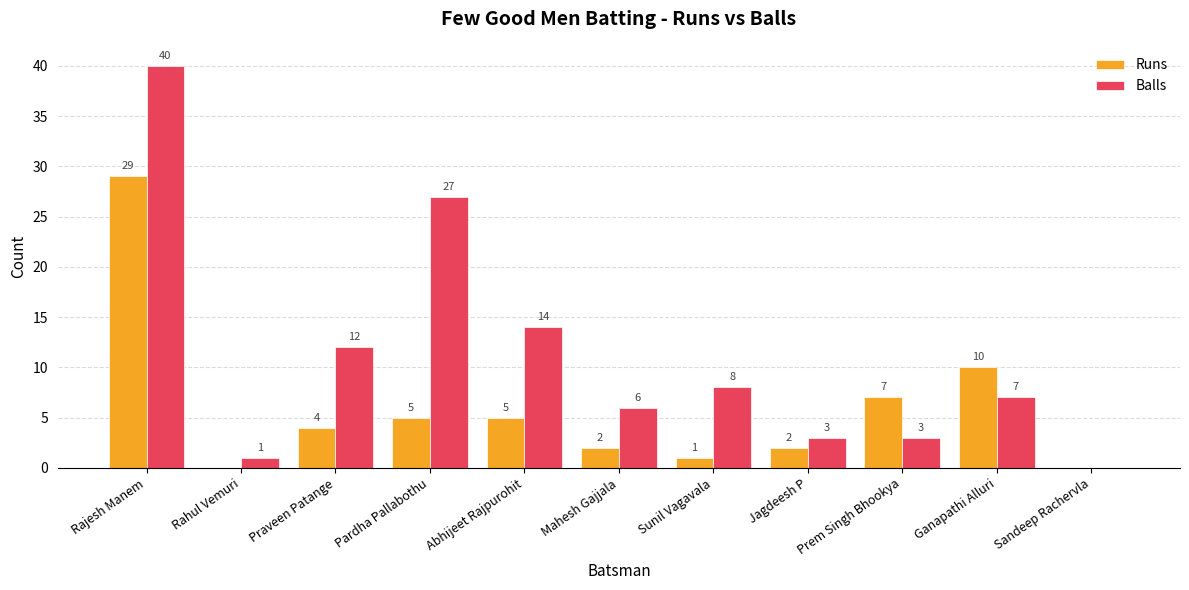

Are the bars grouped side by side (vs. stacked)?

Yes